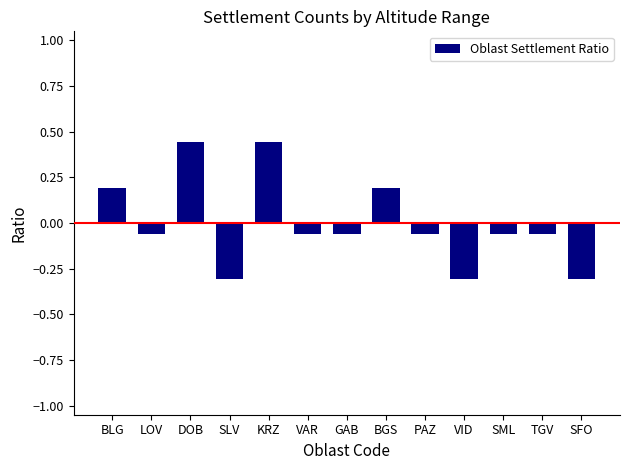

True or false: the data shows 0.3 at BGS.

False